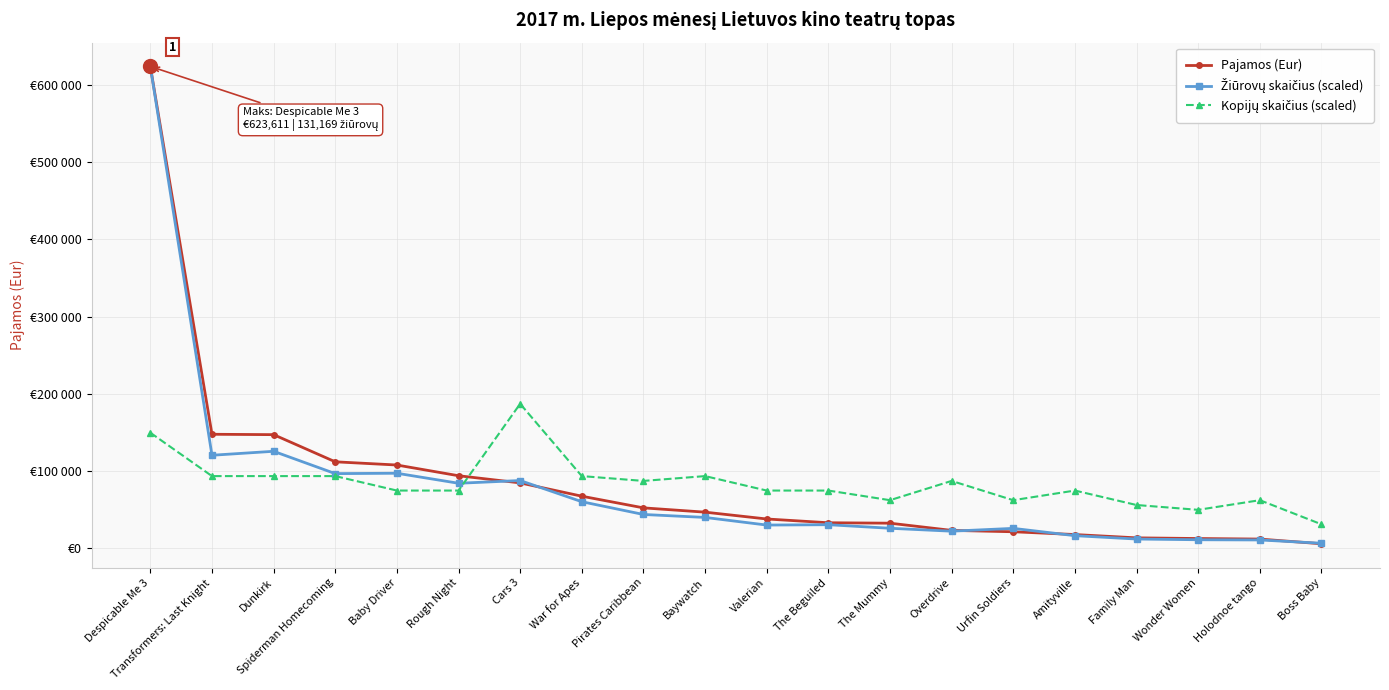

Does the chart have visible grid lines?

Yes